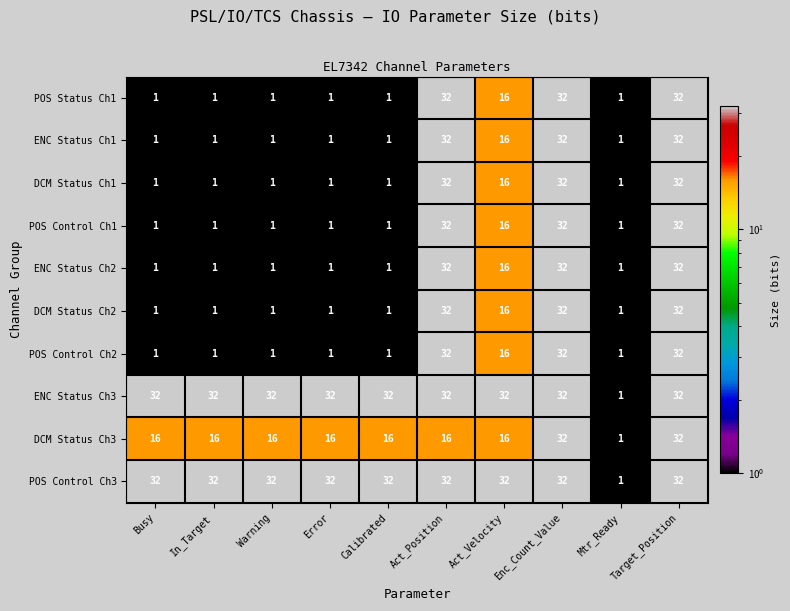

What is the greatest value displayed?

32